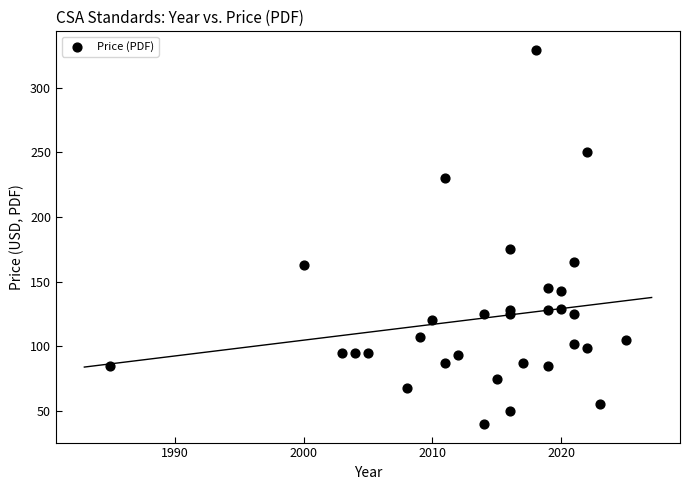

What Y value in the scatter plot is closest to 184?

175